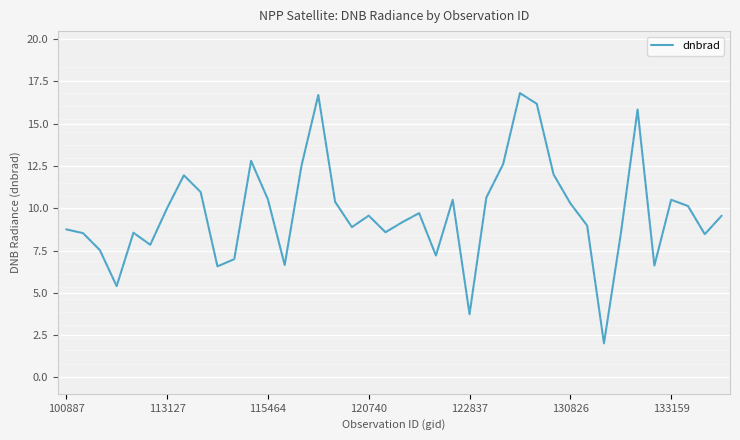

What is the smallest value displayed?

2.0